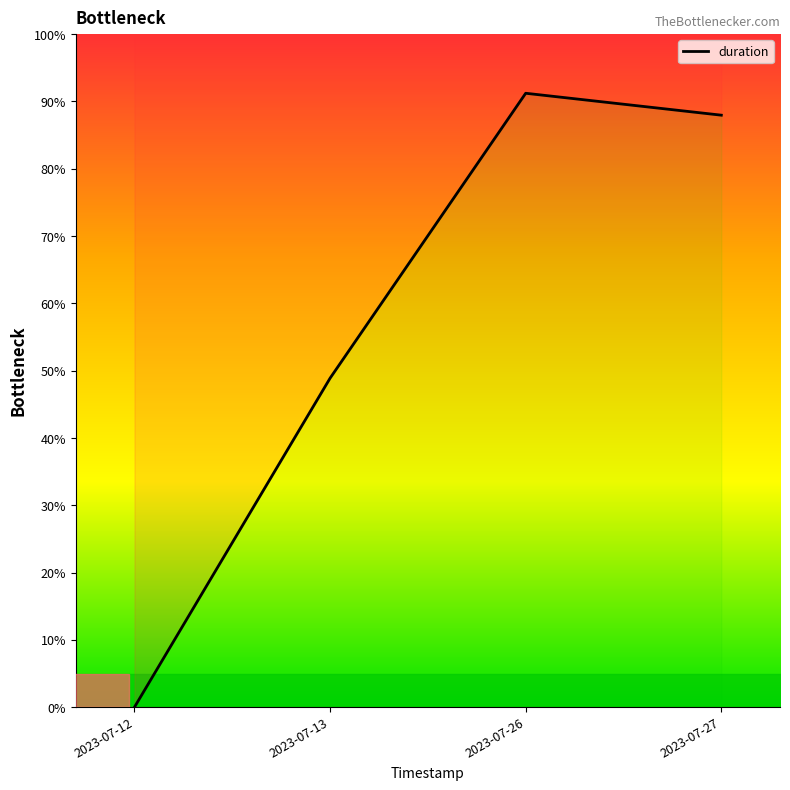

Where is the data nearest to the value 45?

2023-07-13